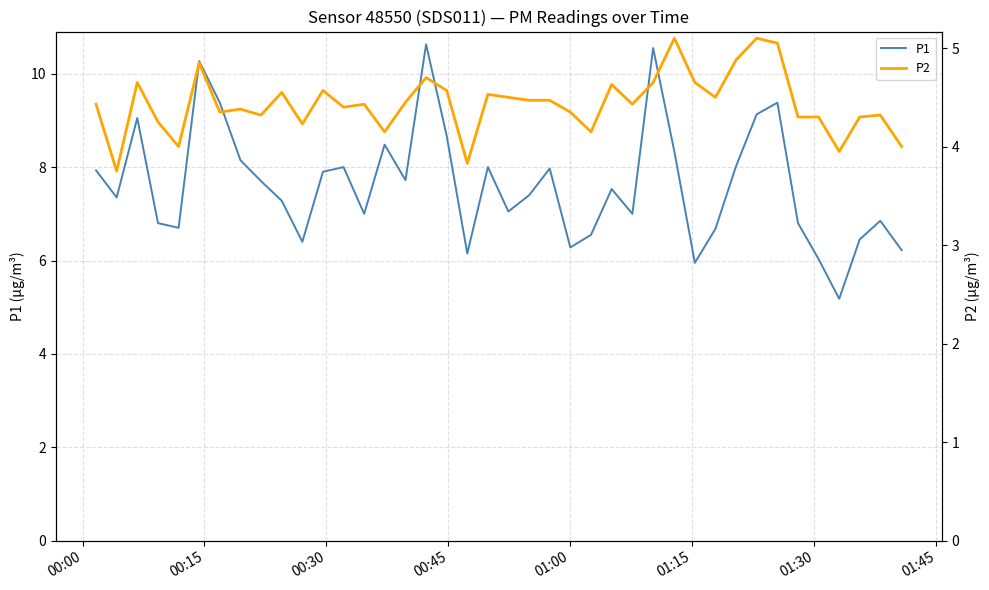

Reading right to left, transcribe all the data shown in this chart.

P1: 6.2	6.8	6.5	5.2	6.0	6.8	9.4	9.1	8.0	6.7	6.0	8.3	10.6	7.0	7.5	6.5	6.3	8.0	7.4	7.0	8.0	6.2	8.7	10.6	7.7	8.5	7.0	8.0	7.9	6.4	7.3	7.7	8.2	9.4	10.3	6.7	6.8	9.1	7.3	7.9
P2: 4.0	4.3	4.3	4.0	4.3	4.3	5.0	5.1	4.9	4.5	4.7	5.1	4.7	4.4	4.6	4.2	4.3	4.5	4.5	4.5	4.5	3.8	4.6	4.7	4.5	4.2	4.4	4.4	4.6	4.2	4.5	4.3	4.4	4.3	4.8	4.0	4.2	4.7	3.8	4.4